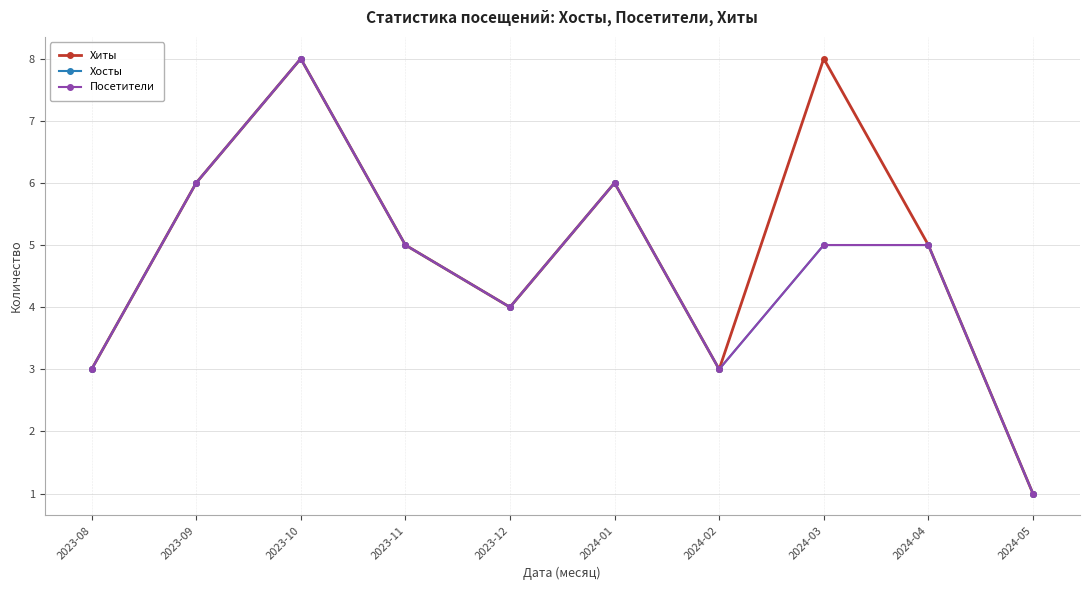

Rank the categories by Посетители value from lowest to highest.

2024-05, 2023-08, 2024-02, 2023-12, 2023-11, 2024-03, 2024-04, 2023-09, 2024-01, 2023-10